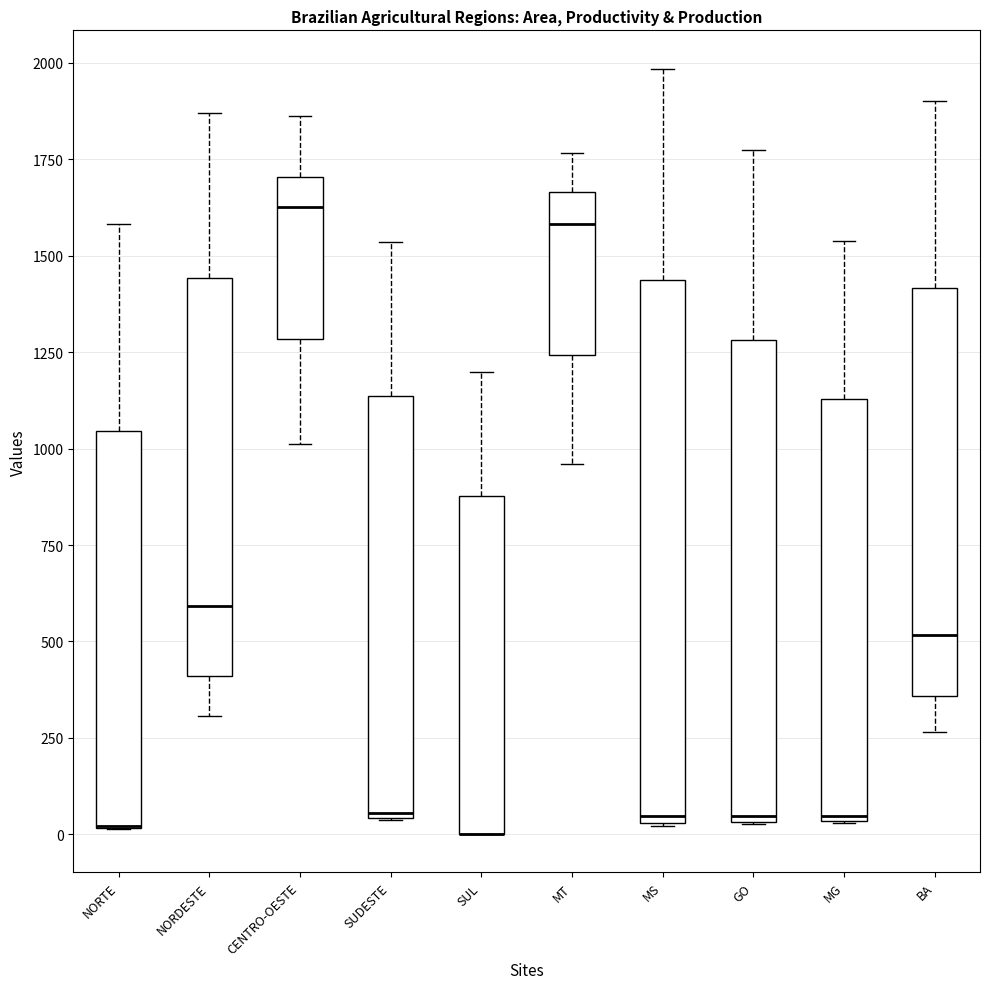

Reading left to right, read every box against the y-axis: the position of its median line, the range the box covers, and the ends of its whiskers. The values are not printed on the chart, so give them approximately, as read against the axis.

NORTE: median 0 (drawn on the box's lower edge), box 0 to 1050, whiskers 0 to 1600
NORDESTE: median 600, box 400 to 1450, whiskers 300 to 1850
CENTRO-OESTE: median 1650, box 1300 to 1700, whiskers 1000 to 1850
SUDESTE: median 50, box 50 to 1150, whiskers 50 to 1550
SUL: median 0 (drawn on the box's lower edge), box 0 to 900, whiskers 0 to 1200
MT: median 1600, box 1250 to 1650, whiskers 950 to 1750
MS: median 50 (just above the box's lower edge), box 50 to 1450, whiskers 0 to 2000
GO: median 50 (just above the box's lower edge), box 50 to 1300, whiskers 50 to 1750
MG: median 50, box 50 to 1150, whiskers 50 to 1550
BA: median 500, box 350 to 1400, whiskers 250 to 1900